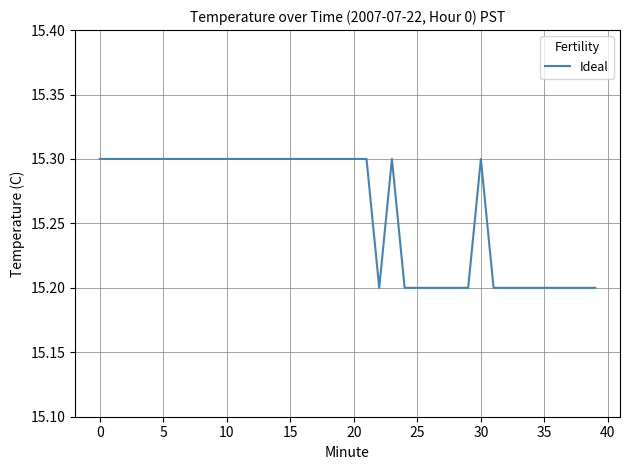

Does the chart display data point markers on the line(s)?

No